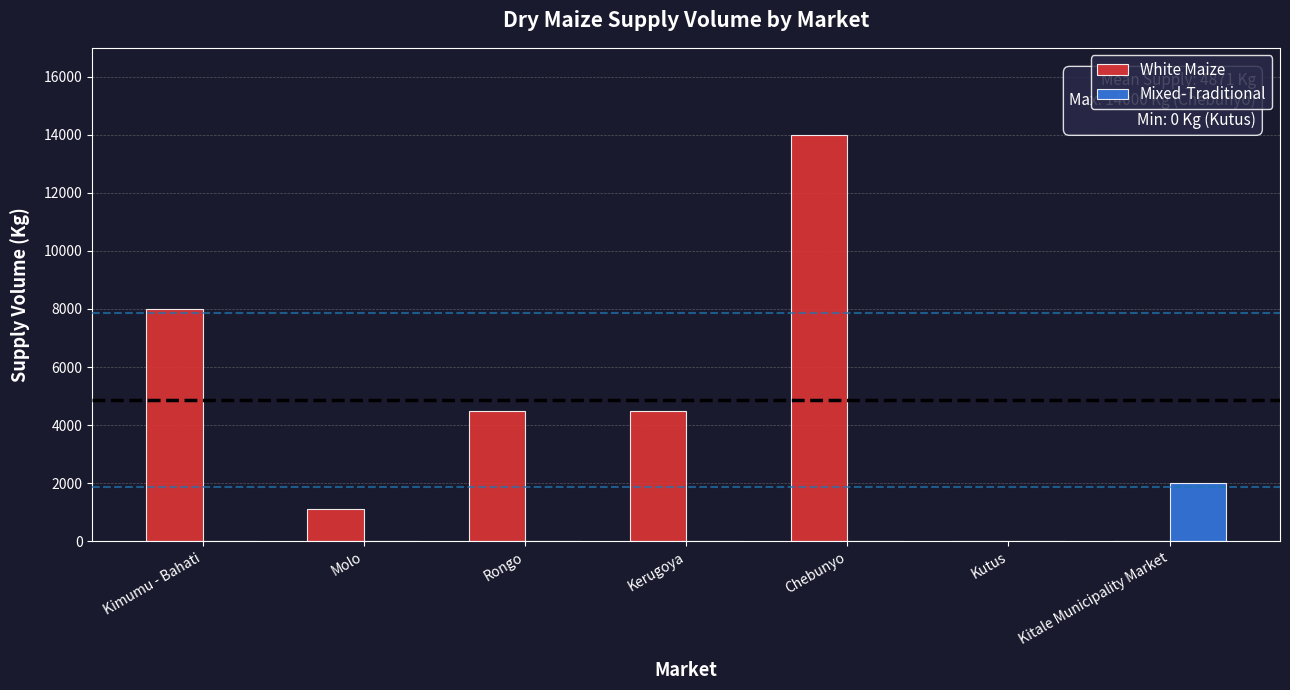

At which category is the sum across all series the highest?

Chebunyo